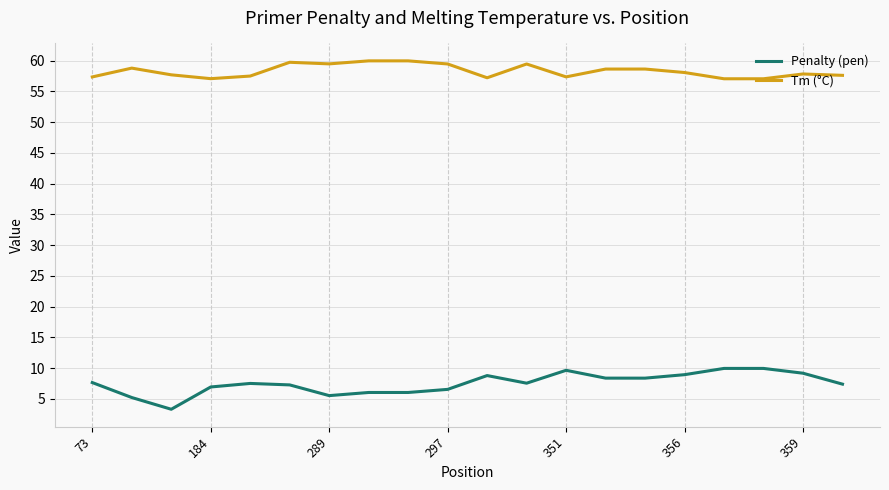

What is the smallest value displayed?

3.3